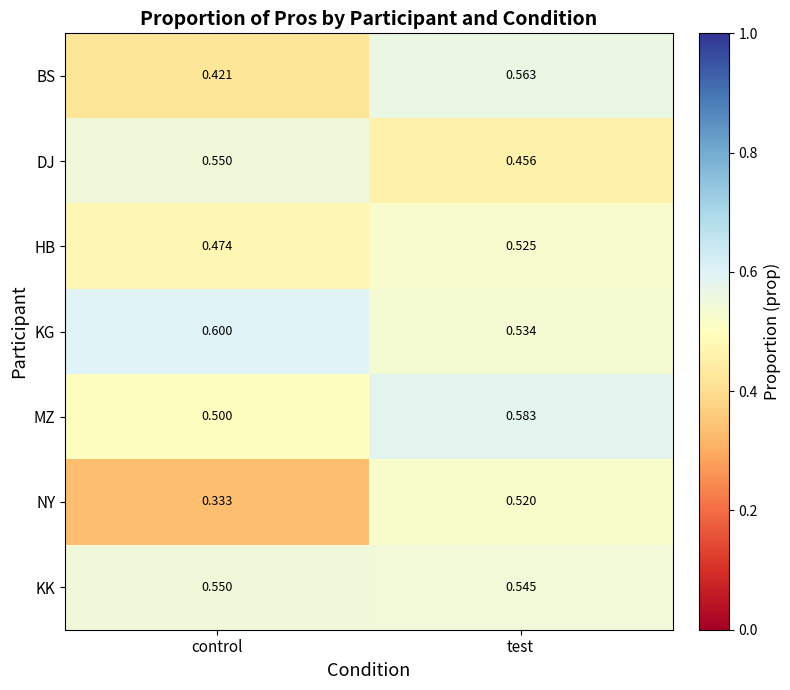

Which series has the largest range (max minus min)?

NY